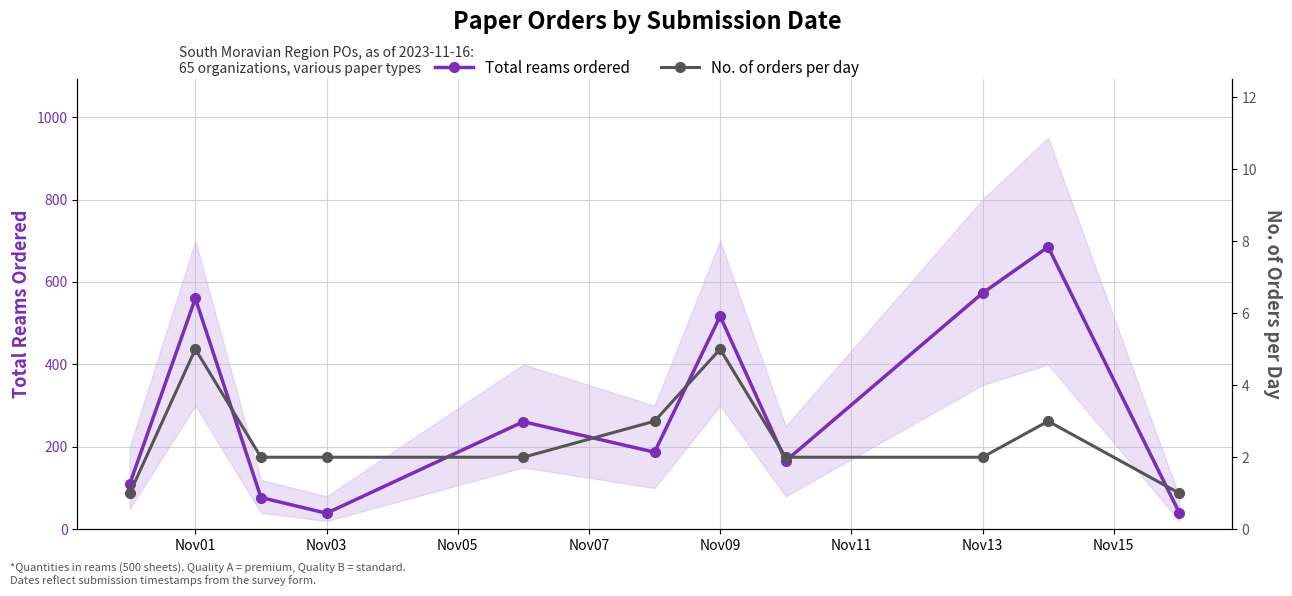

Between Nov03 and Nov13, which series saw the biggest shift?

Total reams ordered